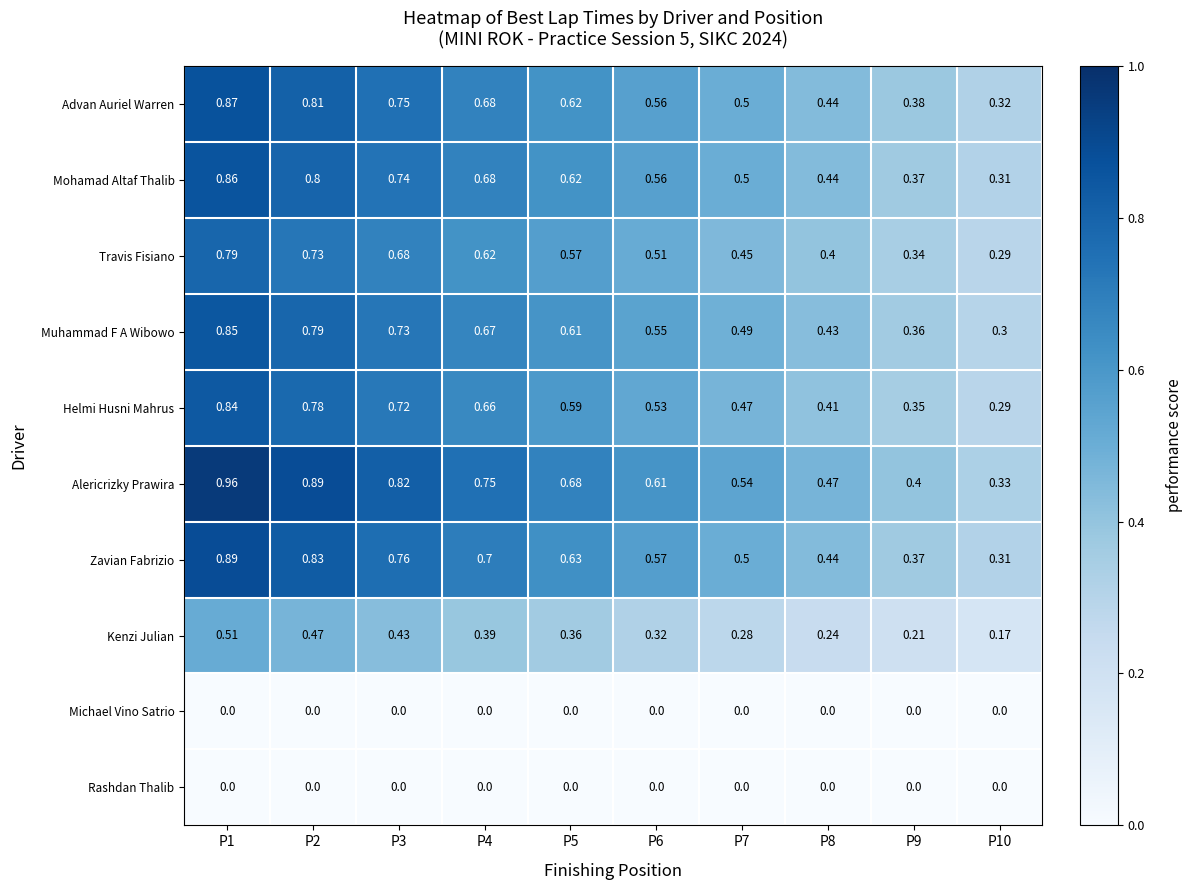

Which series has the largest range (max minus min)?

Alericrizky Prawira